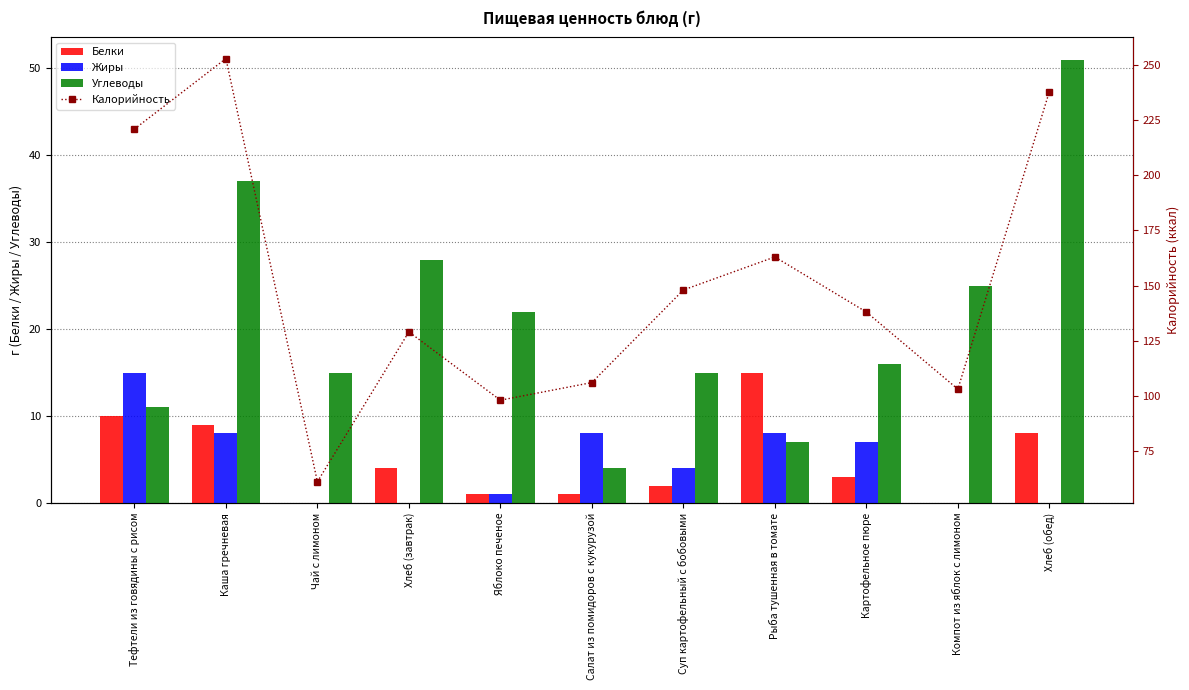

Which series has the largest range (max minus min)?

Калорийность